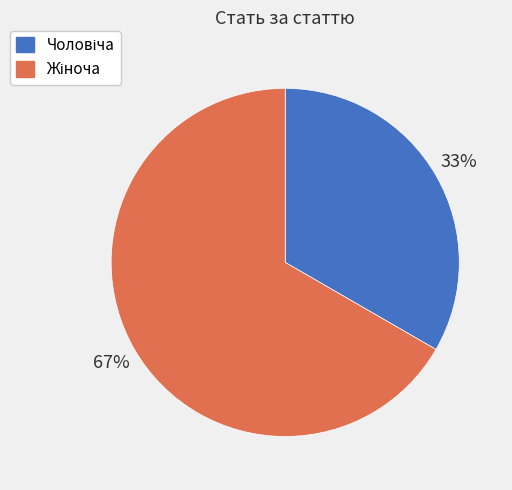

Is there a majority slice in this chart?

Yes